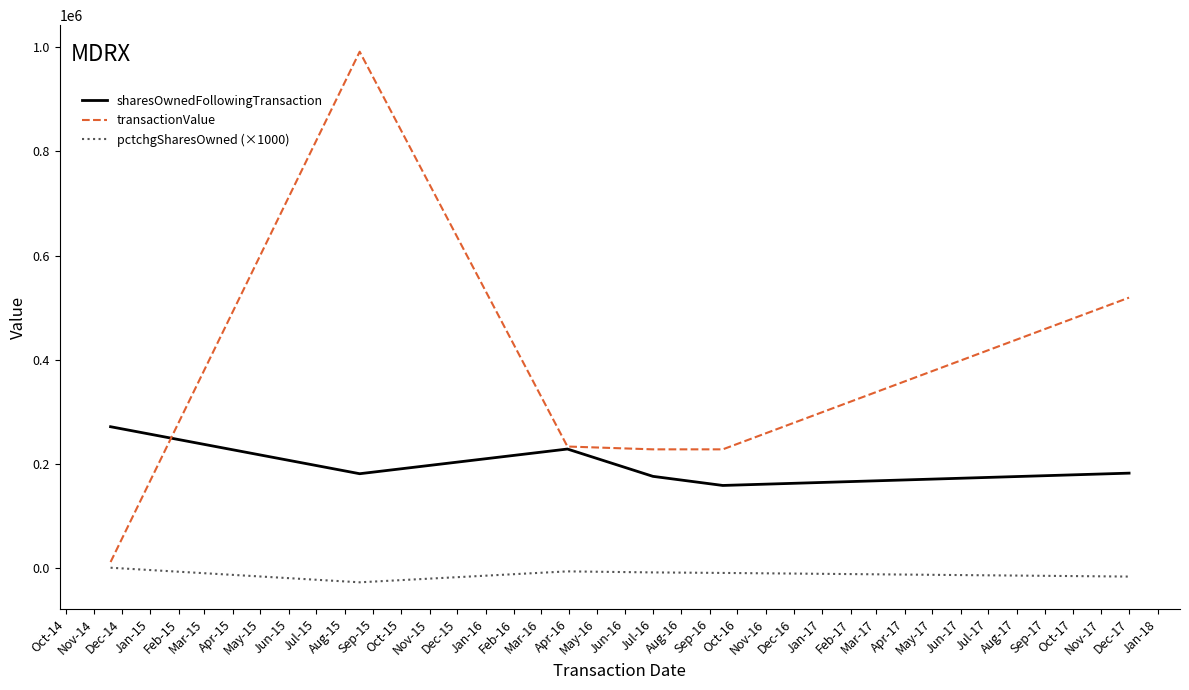

True or false: sharesOwnedFollowingTransaction and pctchgSharesOwned (×1000) intersect in this chart.

False